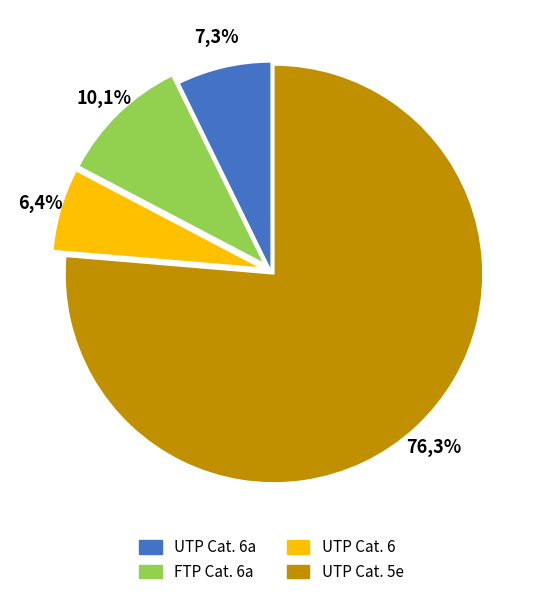

What portion of the pie excludes UTP Cat. 6a?

92.7%